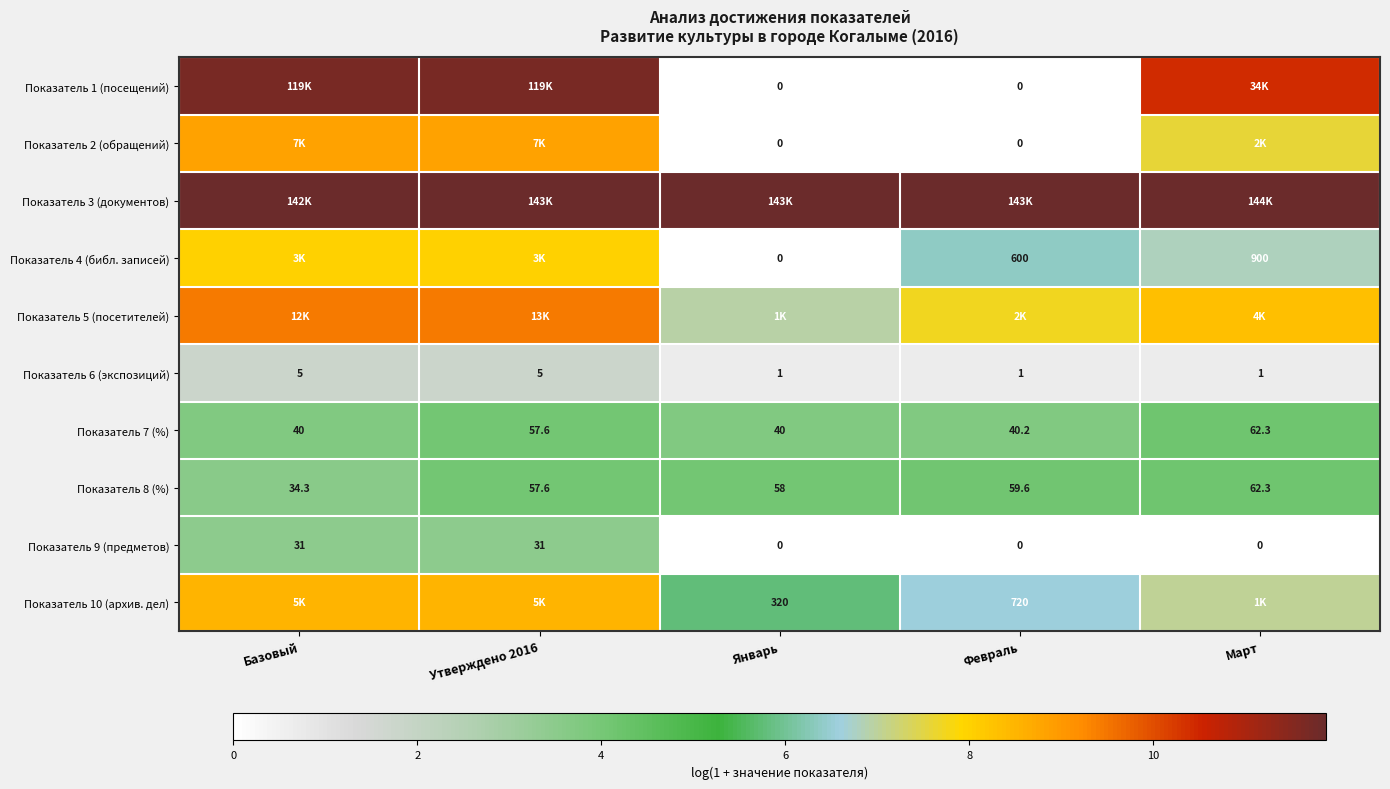

Is the value of Показатель 10 (архив. дел) at Январь greater than the value of Показатель 4 (библ. записей) at Март?

No